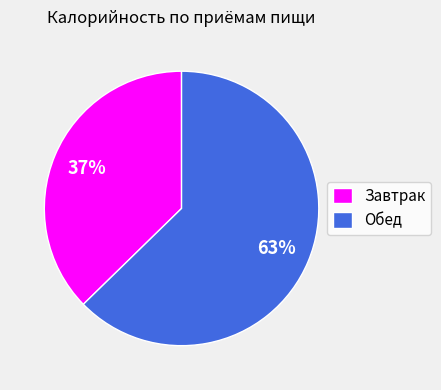

Does Обед account for over 50% of the chart?

Yes